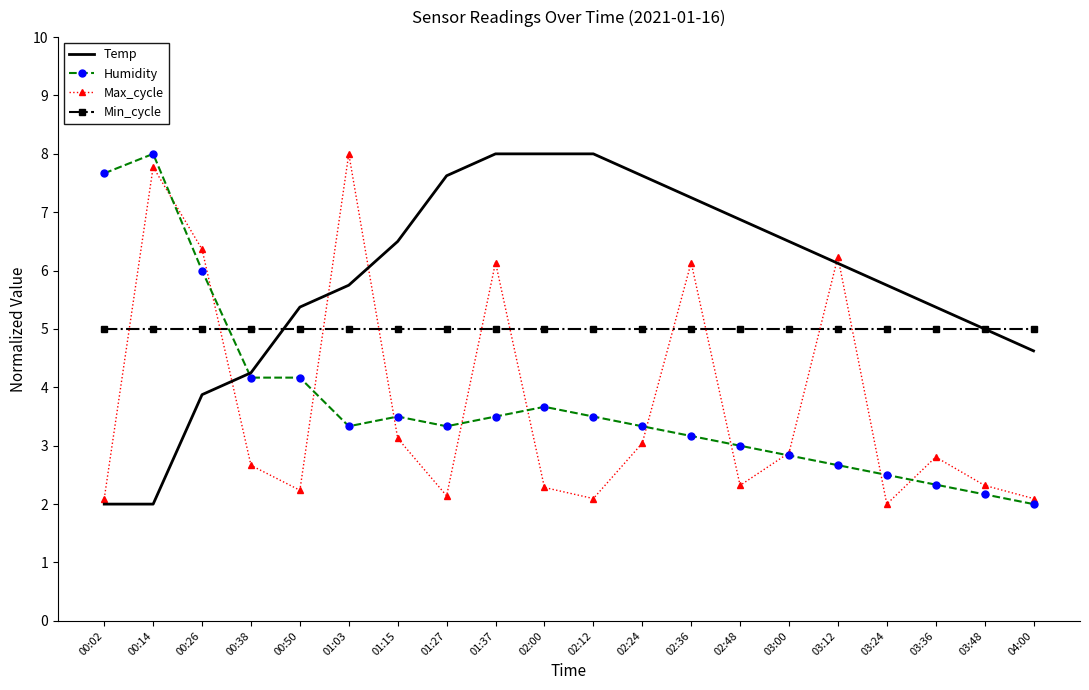

What is the spread (max minus min) of values at 03:36?

3.0